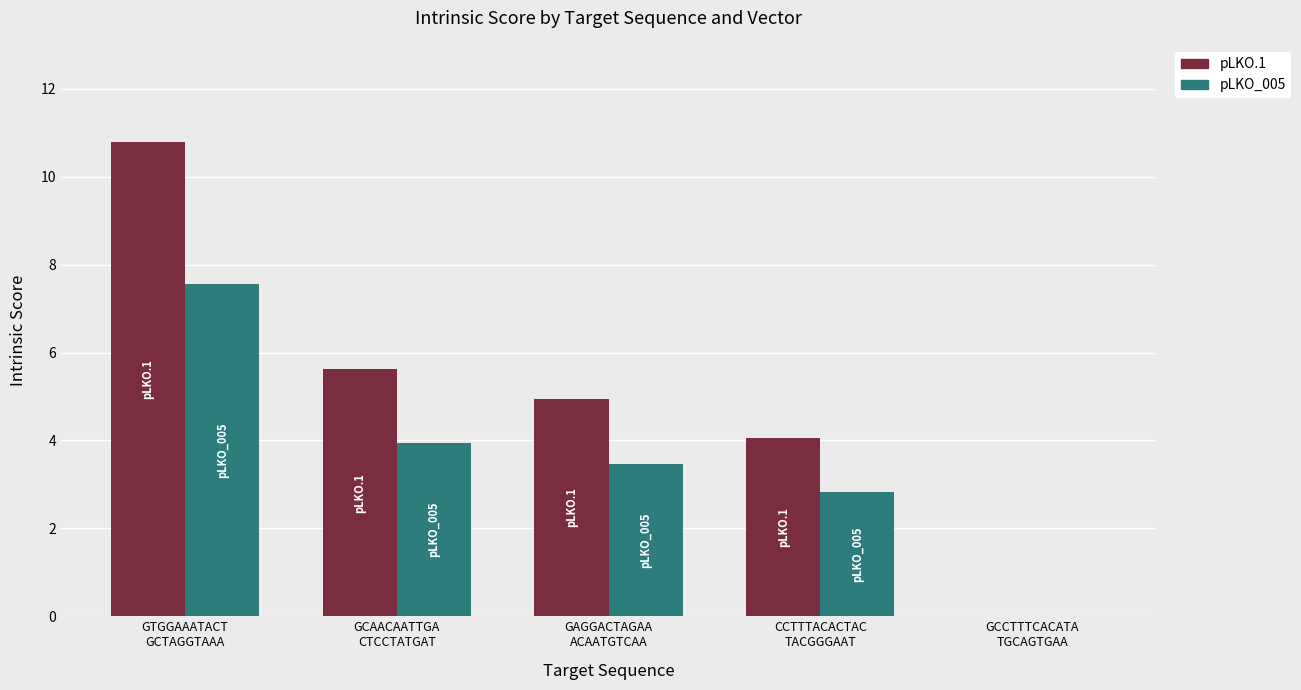

Are the bars horizontal?

No